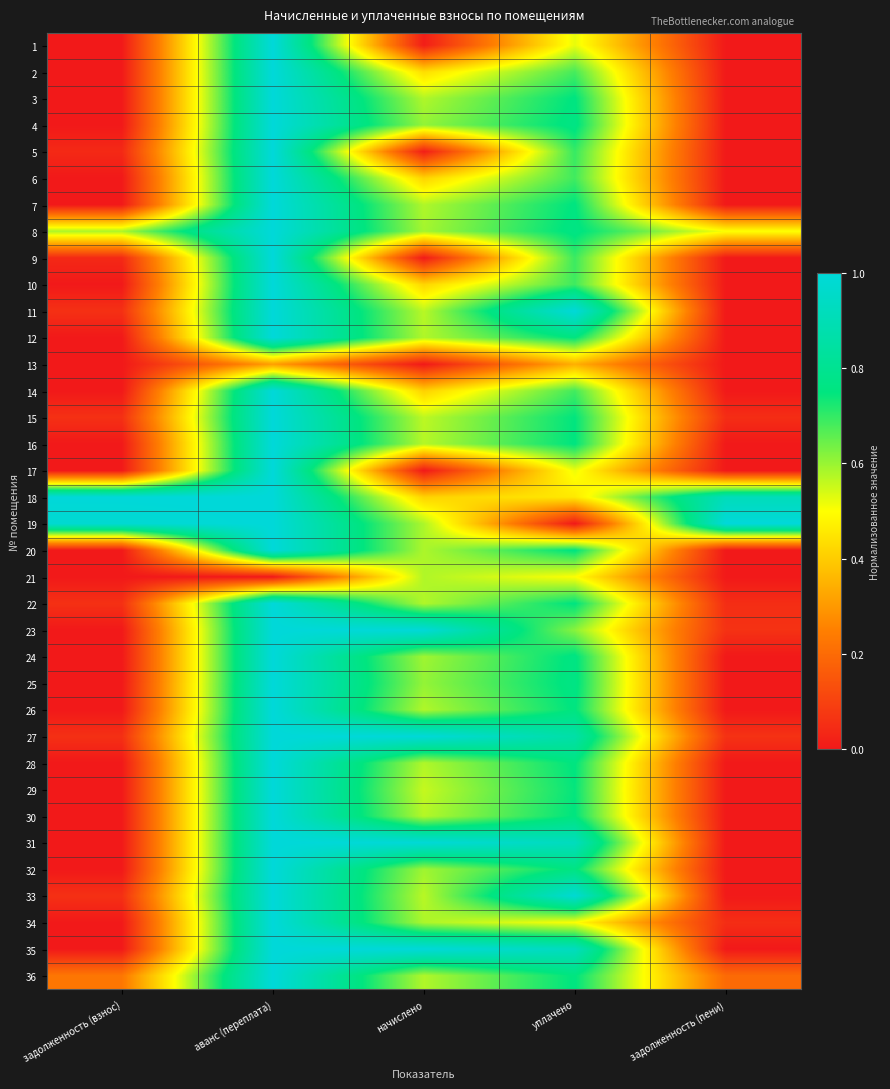

What is the total value across all series at начислено?

18.9